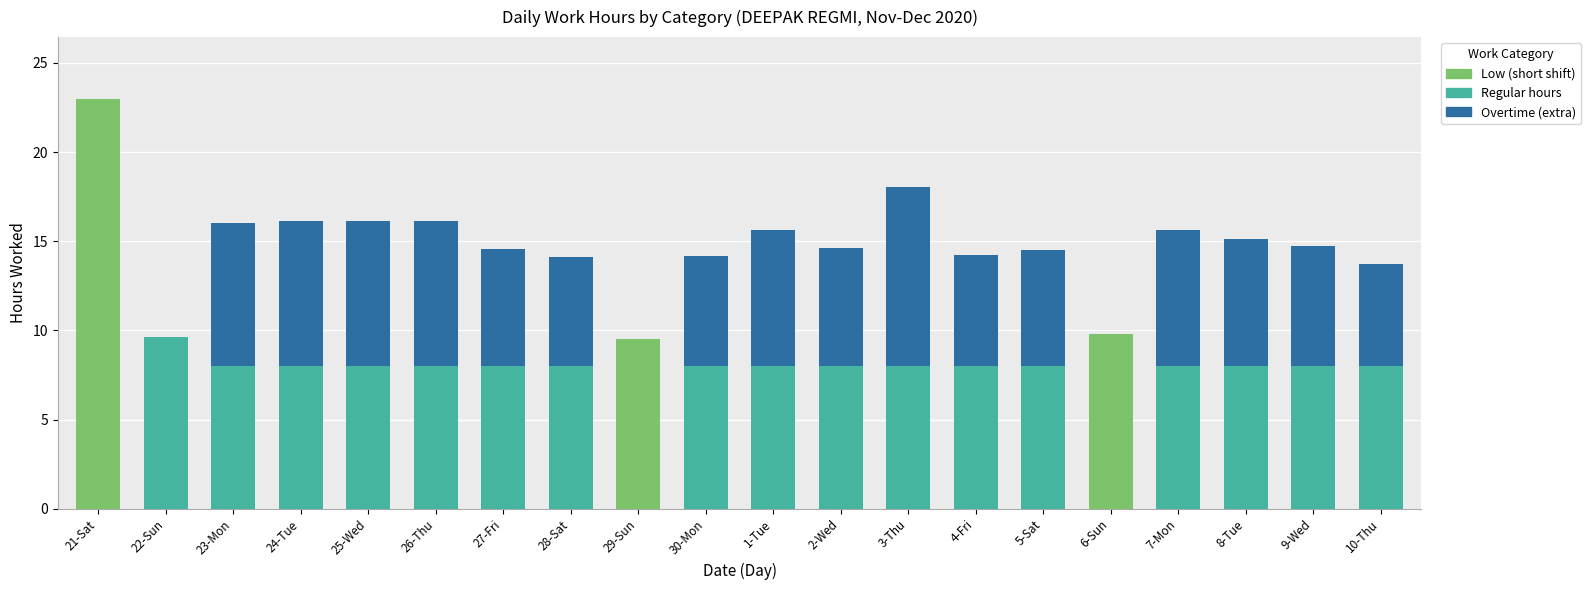

What is the sum of all Low (short shift) values?

42.3